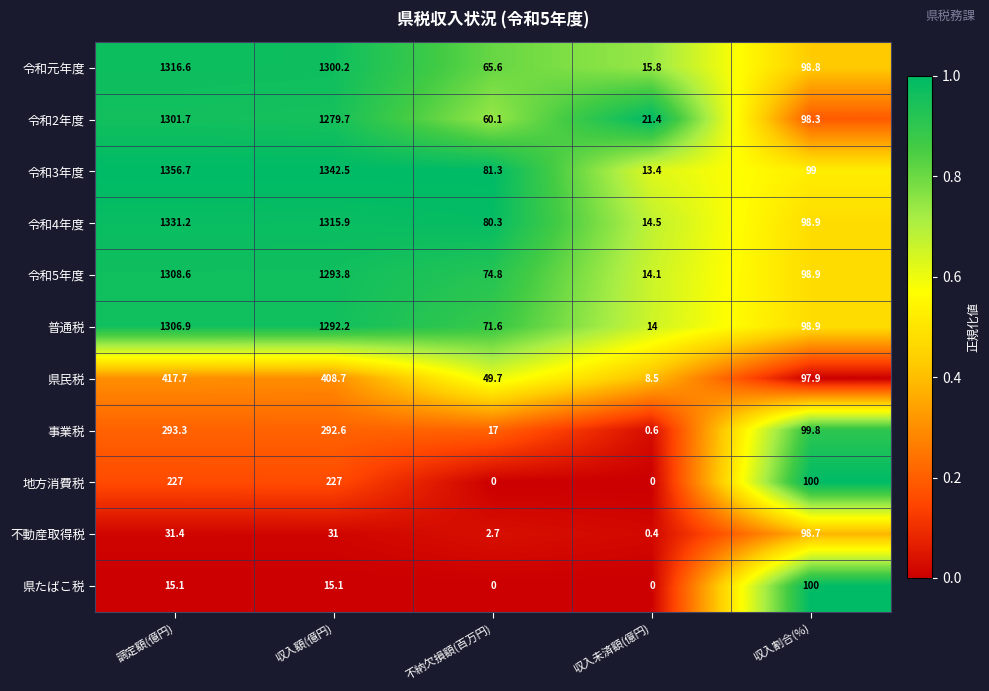

What is the spread (max minus min) of values at 収入割合(%)?

2.1